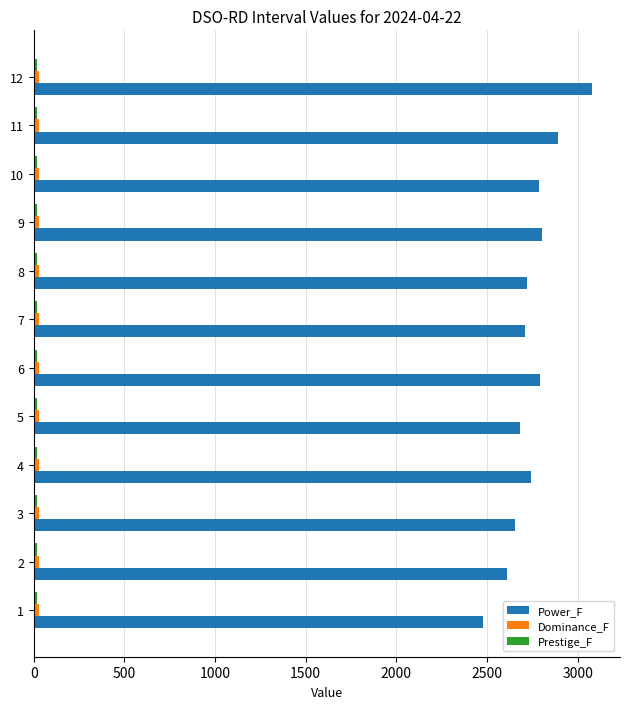

The value of Power_F at 2 is 2611.0. True or false?

True